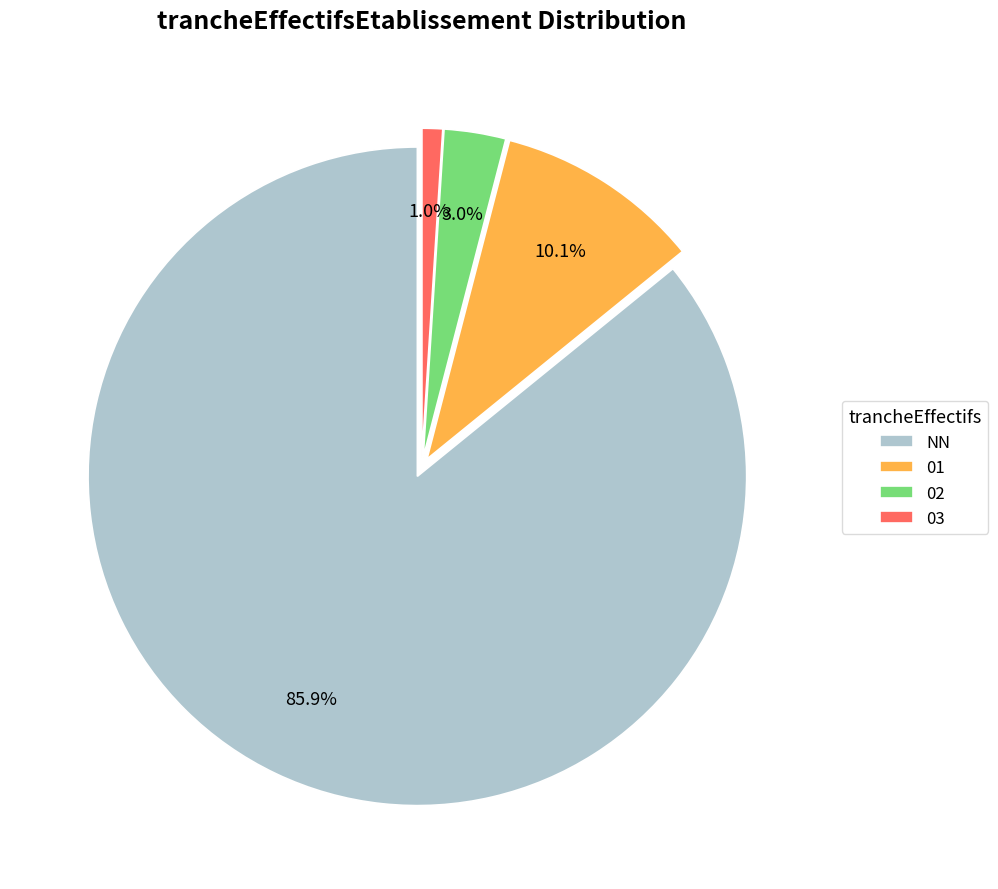

How many segments does this pie chart have?

4